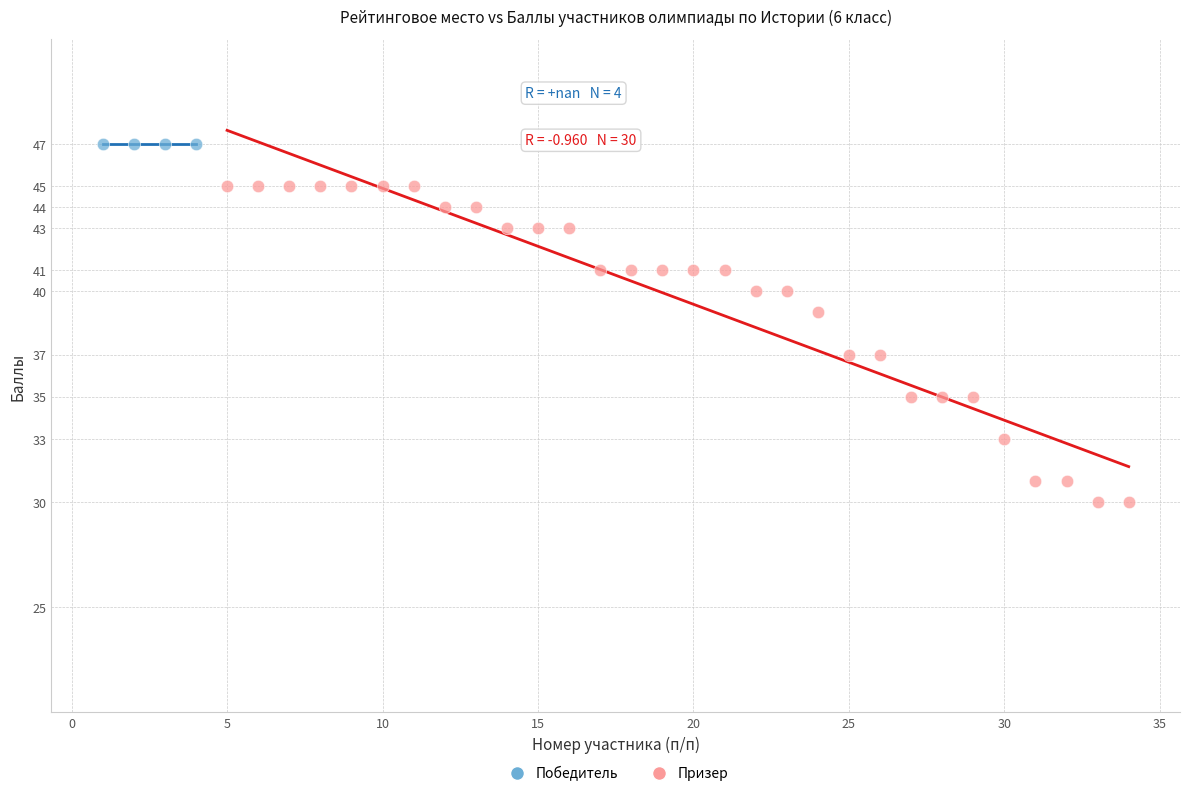

Which series reaches the maximum Y coordinate?

Победитель